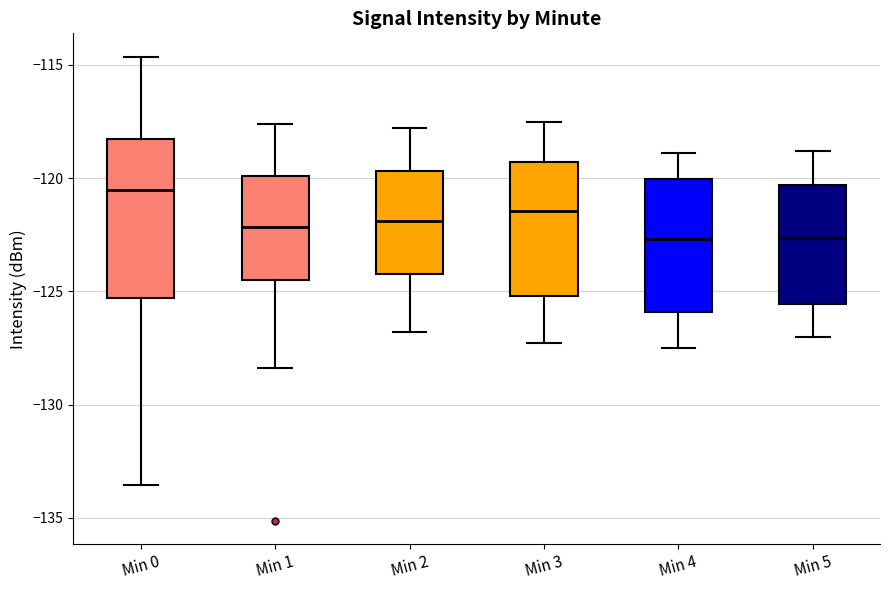

Where does the median line of the box for Min 1 sit on the y-axis? The values are not printed on the chart, so give them approximately, as read against the axis.

-122.0